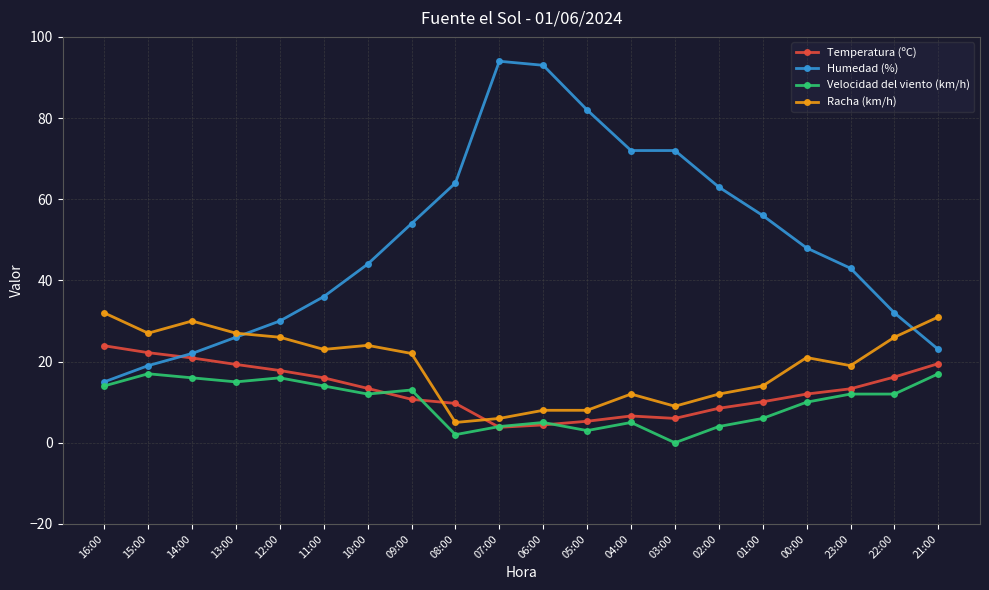

At which category does Velocidad del viento (km/h) reach its first local valley?

13:00